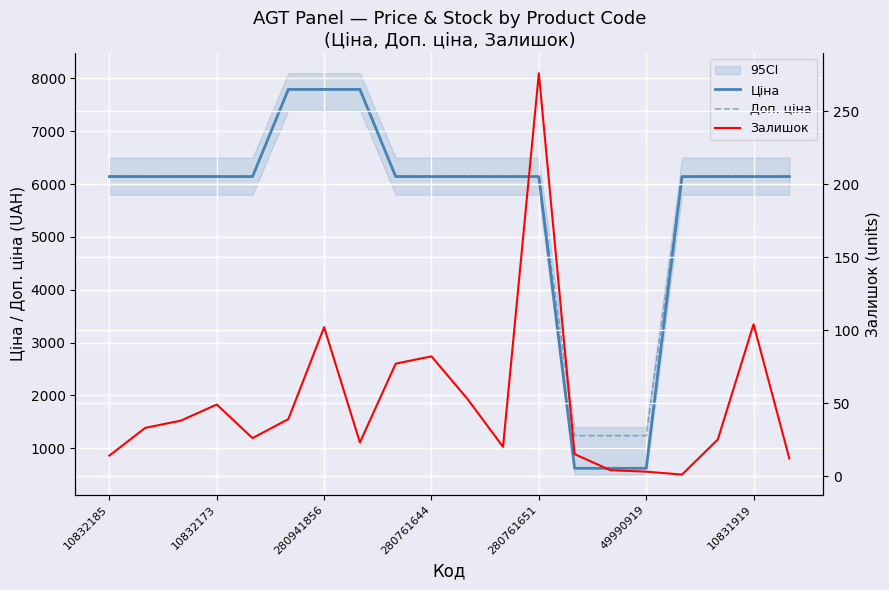

What is the minimum value for Доп. ціна?

1238.0